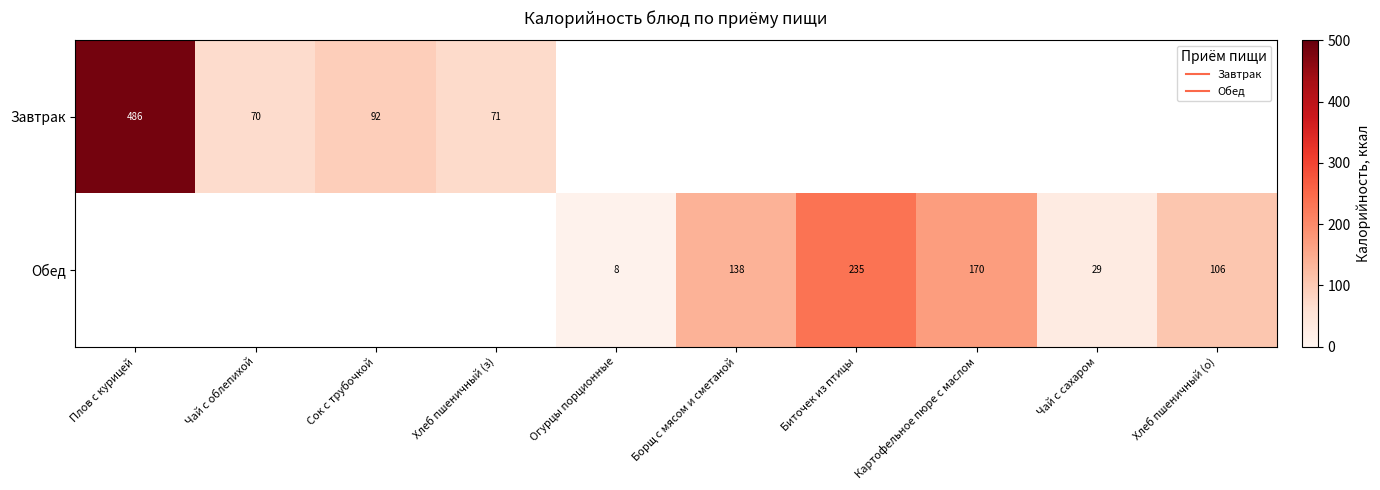

Which series changed the most between Картофельное пюре с маслом and Чай с сахаром?

Обед